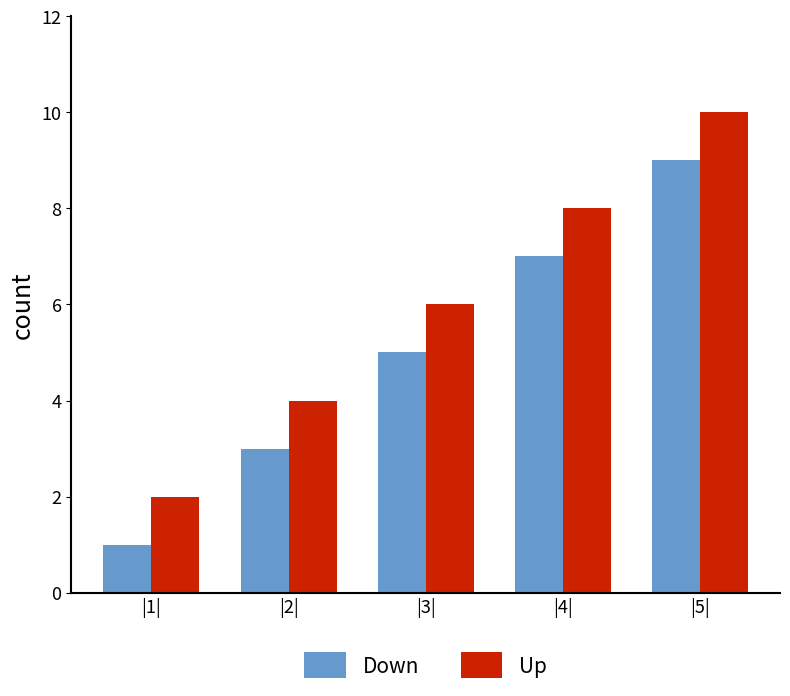

Rank the series at |4| from highest to lowest value.

Up, Down